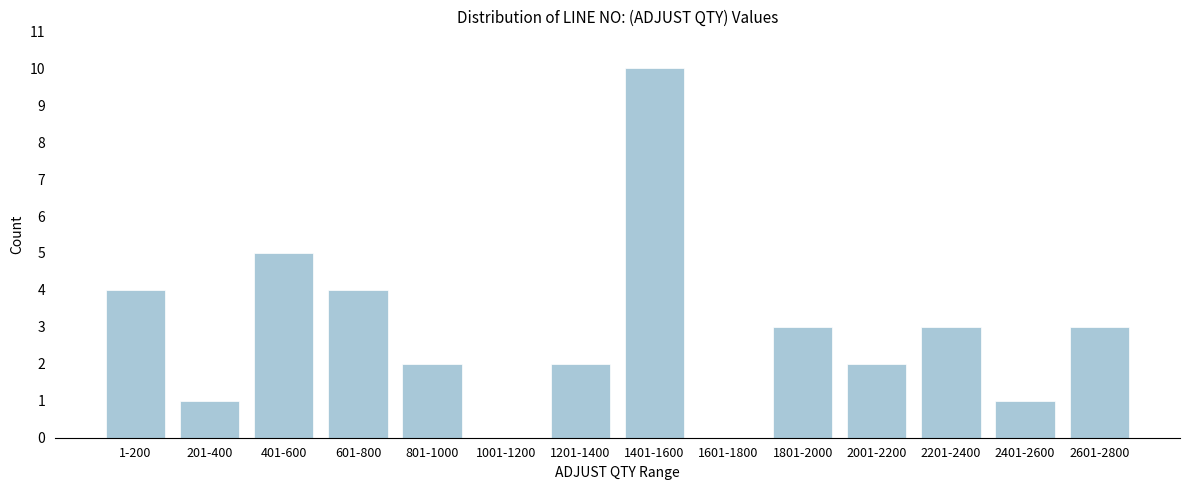

Reading left to right, what are all the values shown in this chart?

1-200=4	201-400=1	401-600=5	601-800=4	801-1000=2	1001-1200=0	1201-1400=2	1401-1600=10	1601-1800=0	1801-2000=3	2001-2200=2	2201-2400=3	2401-2600=1	2601-2800=3